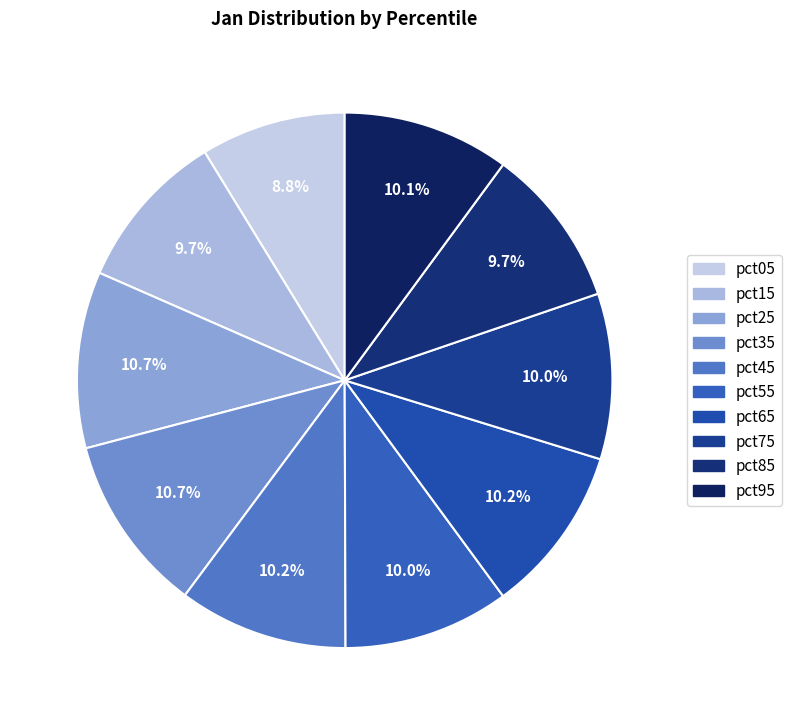

To the nearest percent, what is the combined percentage of pct35 and pct75?

21%